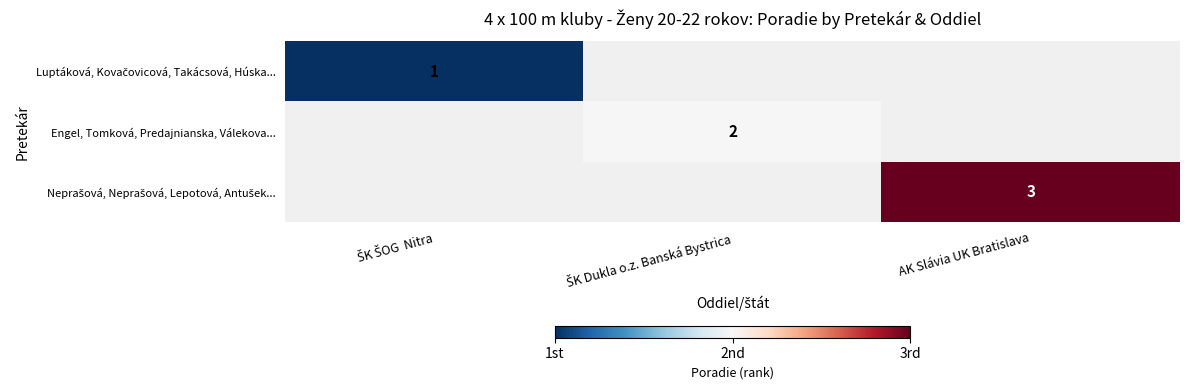

At which category does the chart reach its minimum across all series?

ŠK ŠOG  Nitra